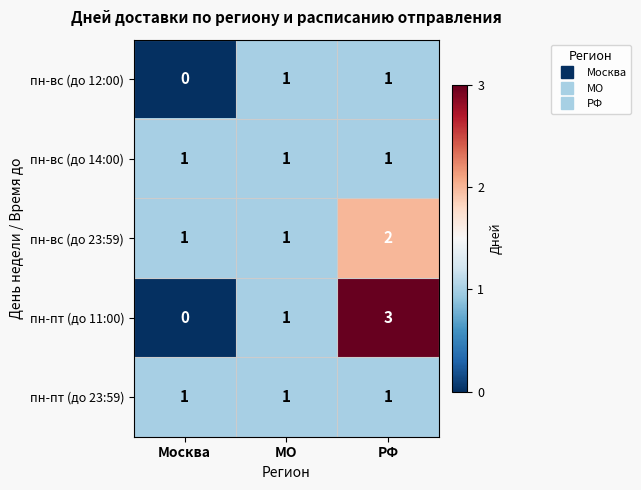

Count the number of data series in this chart.

5